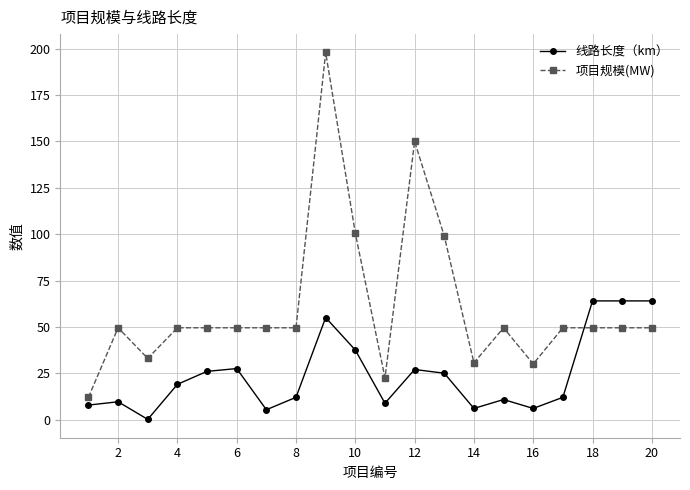

How many times do 项目规模(MW) and 线路长度（km） cross each other?

1